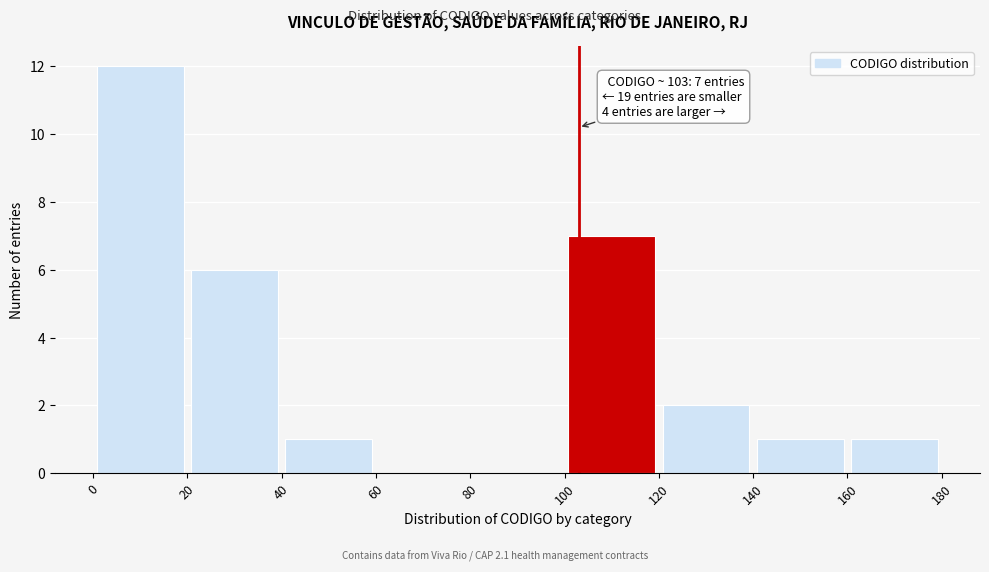

Over which range of the x-axis is the bar tallest?

0 to 20